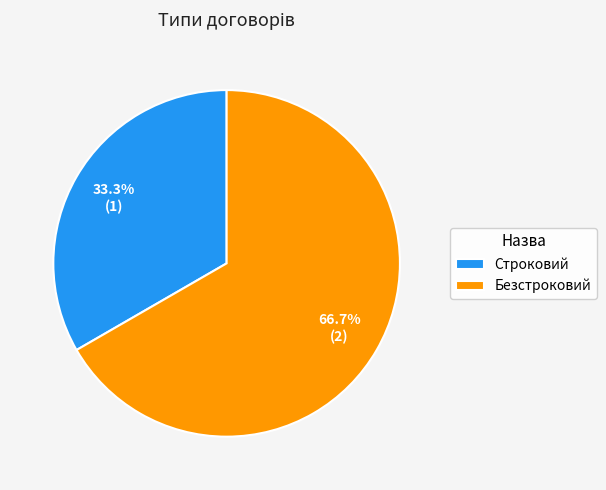

True or false: Строковий accounts for 46% of the total.

False